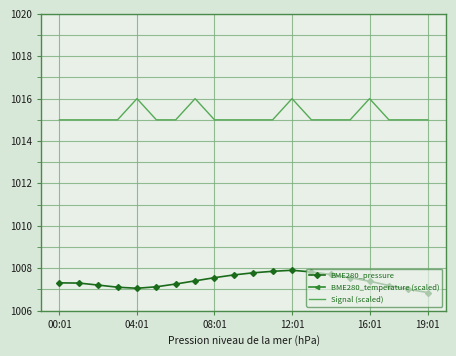

The value of Signal (scaled) at 08:01 is 1015.0. True or false?

True